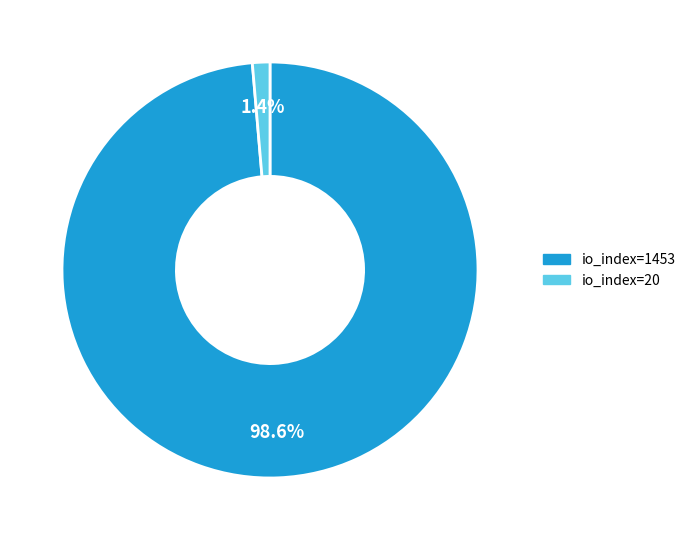

What is the majority slice?

io_index=1453